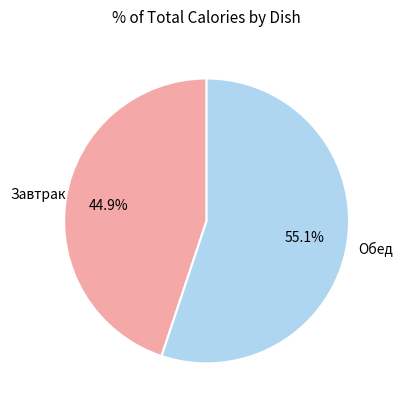

Is there any slice that represents more than half of the pie?

Yes